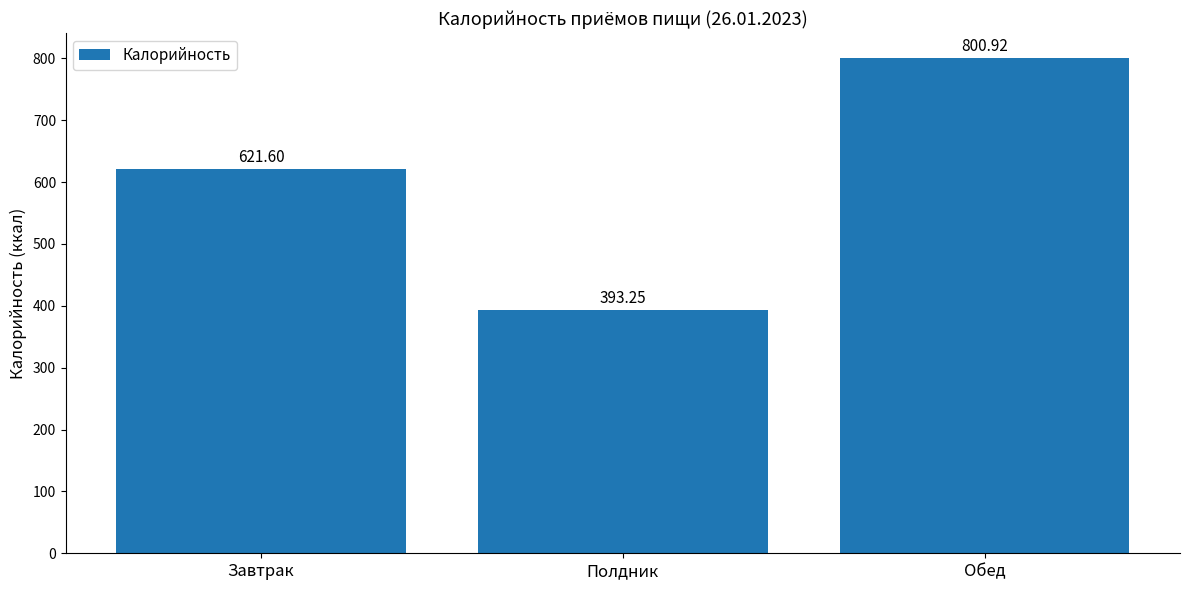

Between Завтрак and Обед, which is larger?

Обед